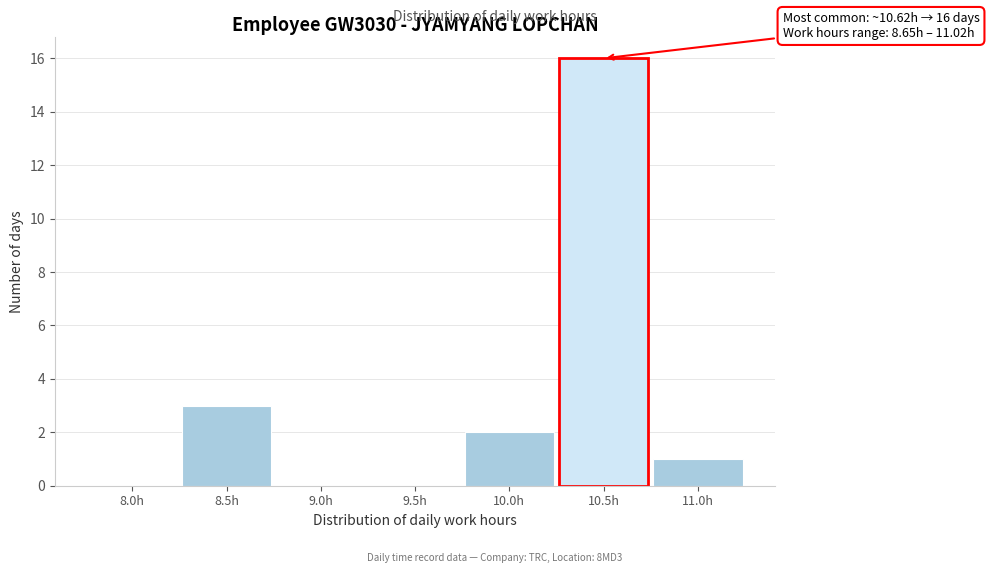

Reading left to right, transcribe all the data shown in this chart.

8.0h=0	8.5h=3	9.0h=0	9.5h=0	10.0h=2	10.5h=16	11.0h=1